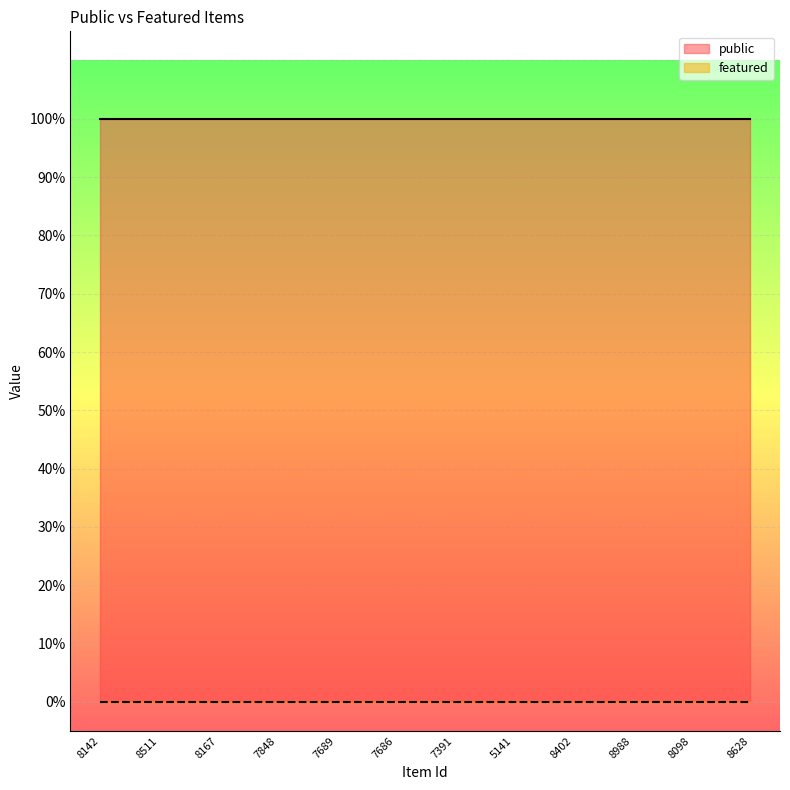

True or false: public has a value of 1 at 8098.

True